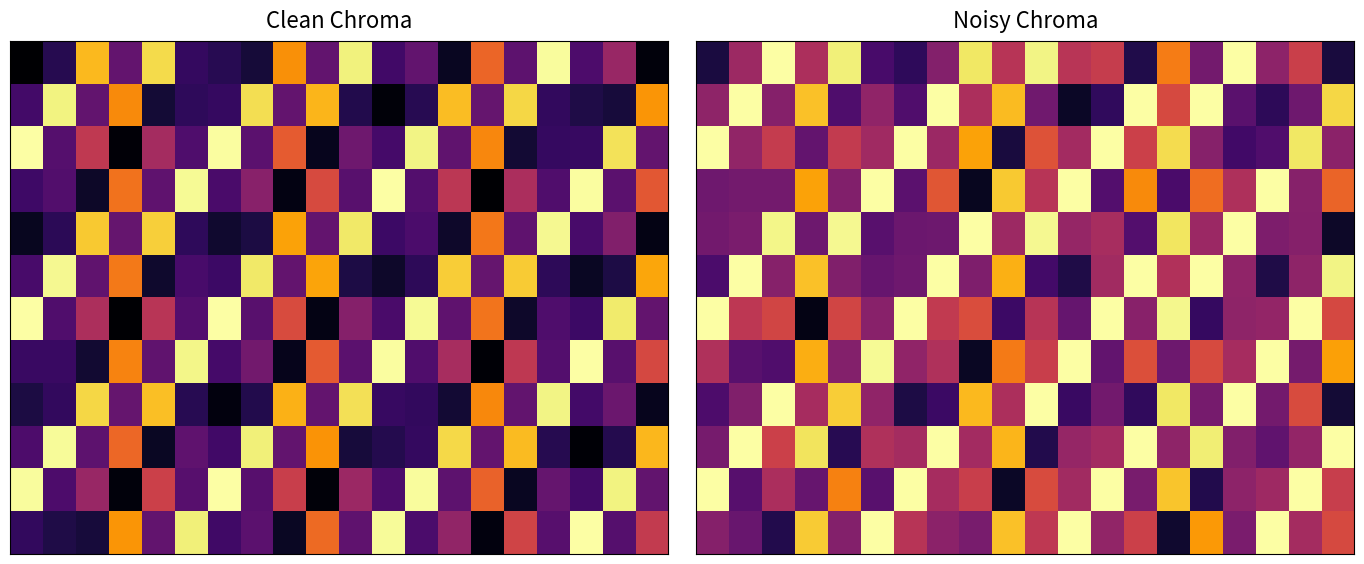

What is the total value across all series at 16?

6.2